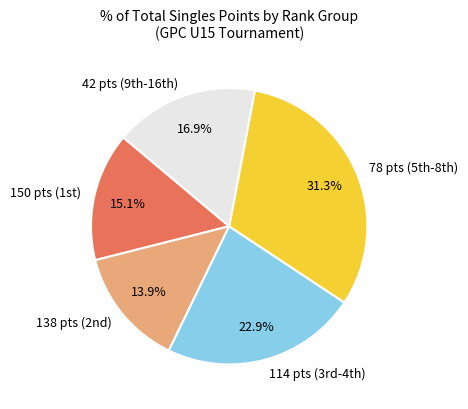

How many slices are in this pie chart?

5